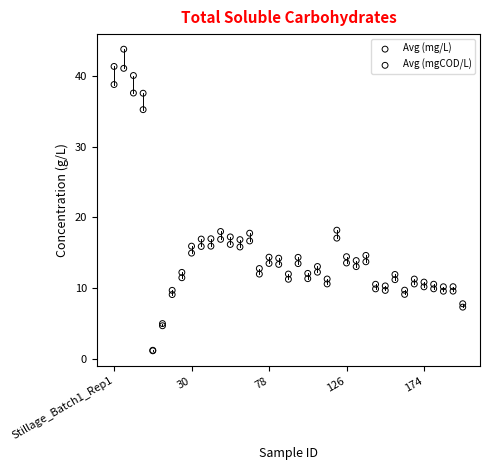

What are all the series names shown in the legend?

Avg (mg/L), Avg (mgCOD/L)